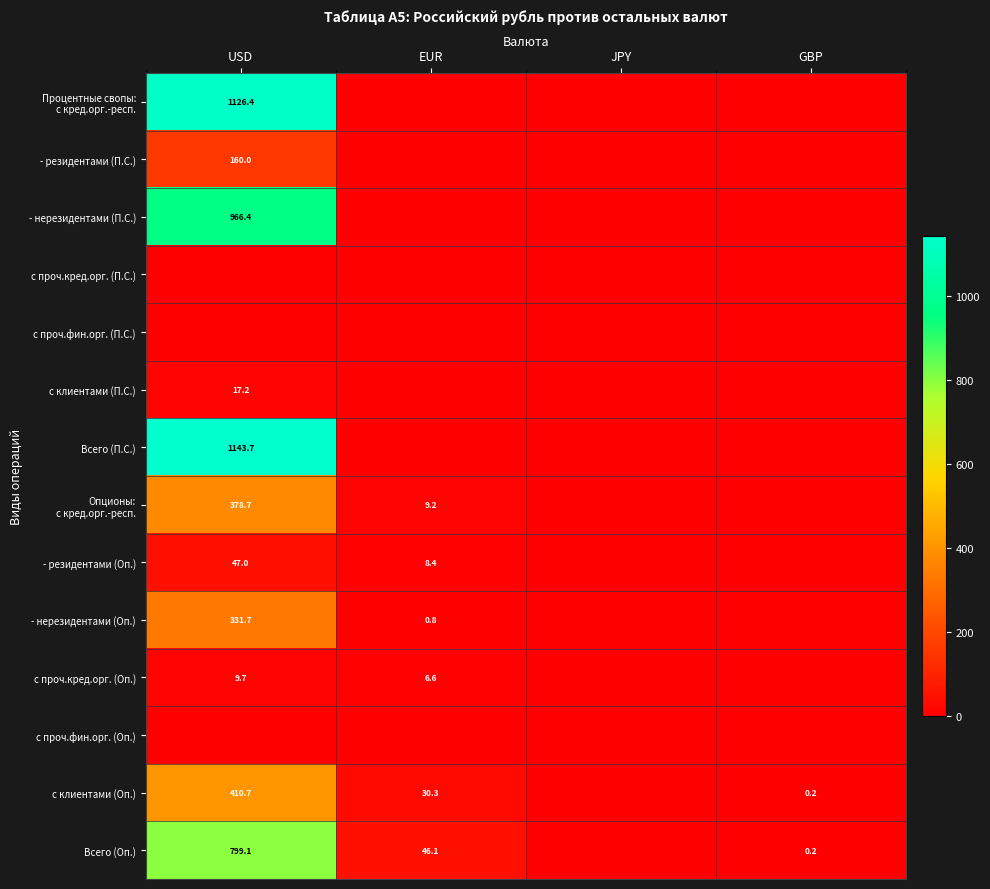

What is the maximum value shown in the chart?

1143.7